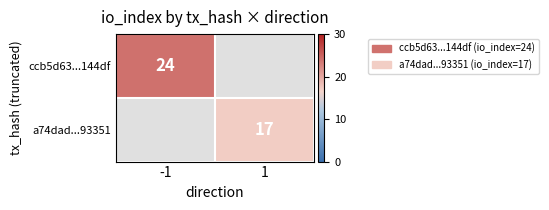

The ccb5d63...144df series shows 24 at -1. True or false?

True